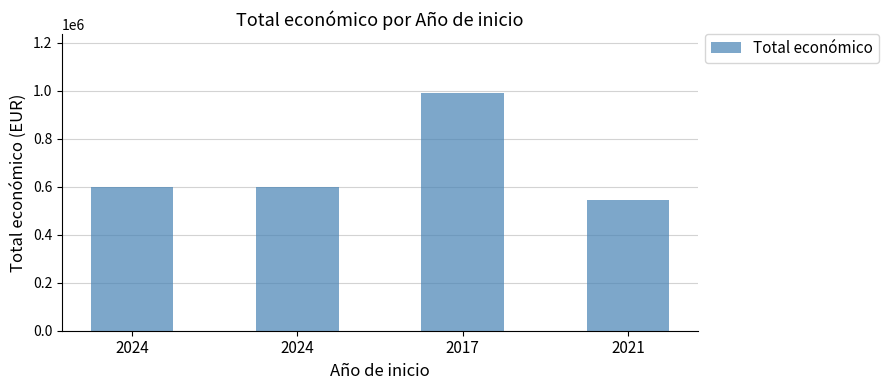

Reading left to right, what are all the values shown in this chart?

2024=599540	2024=599927	2017=989973	2021=543365